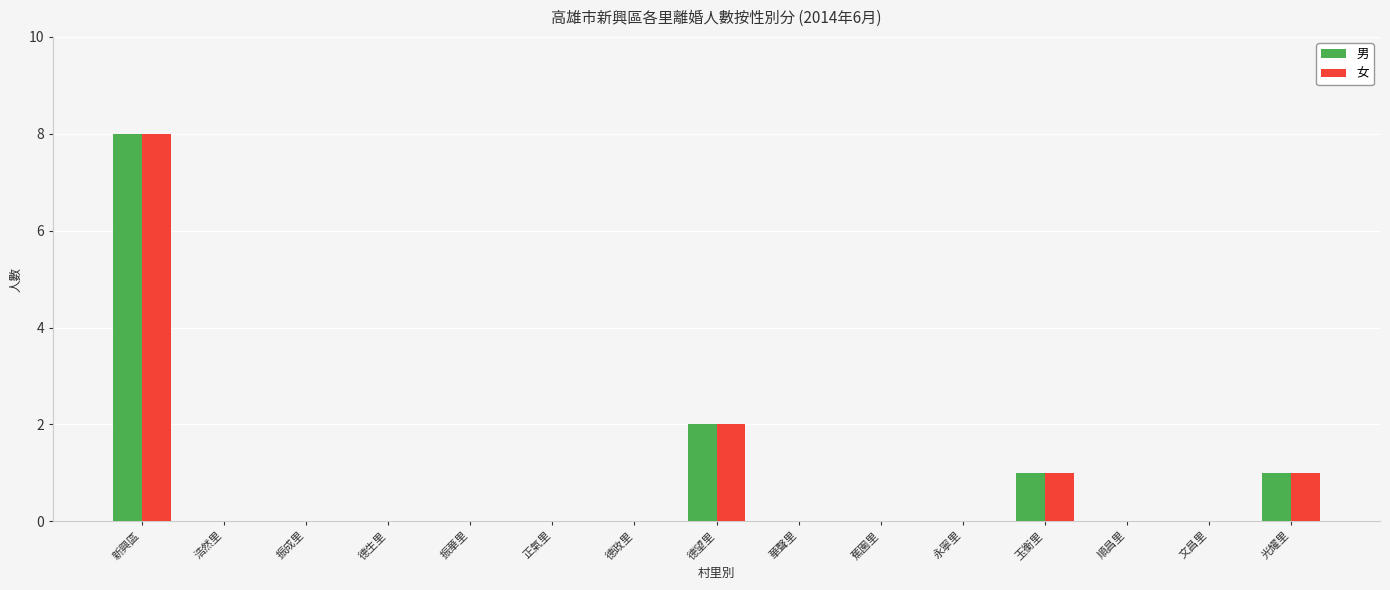

At which category is the sum across all series the highest?

新興區